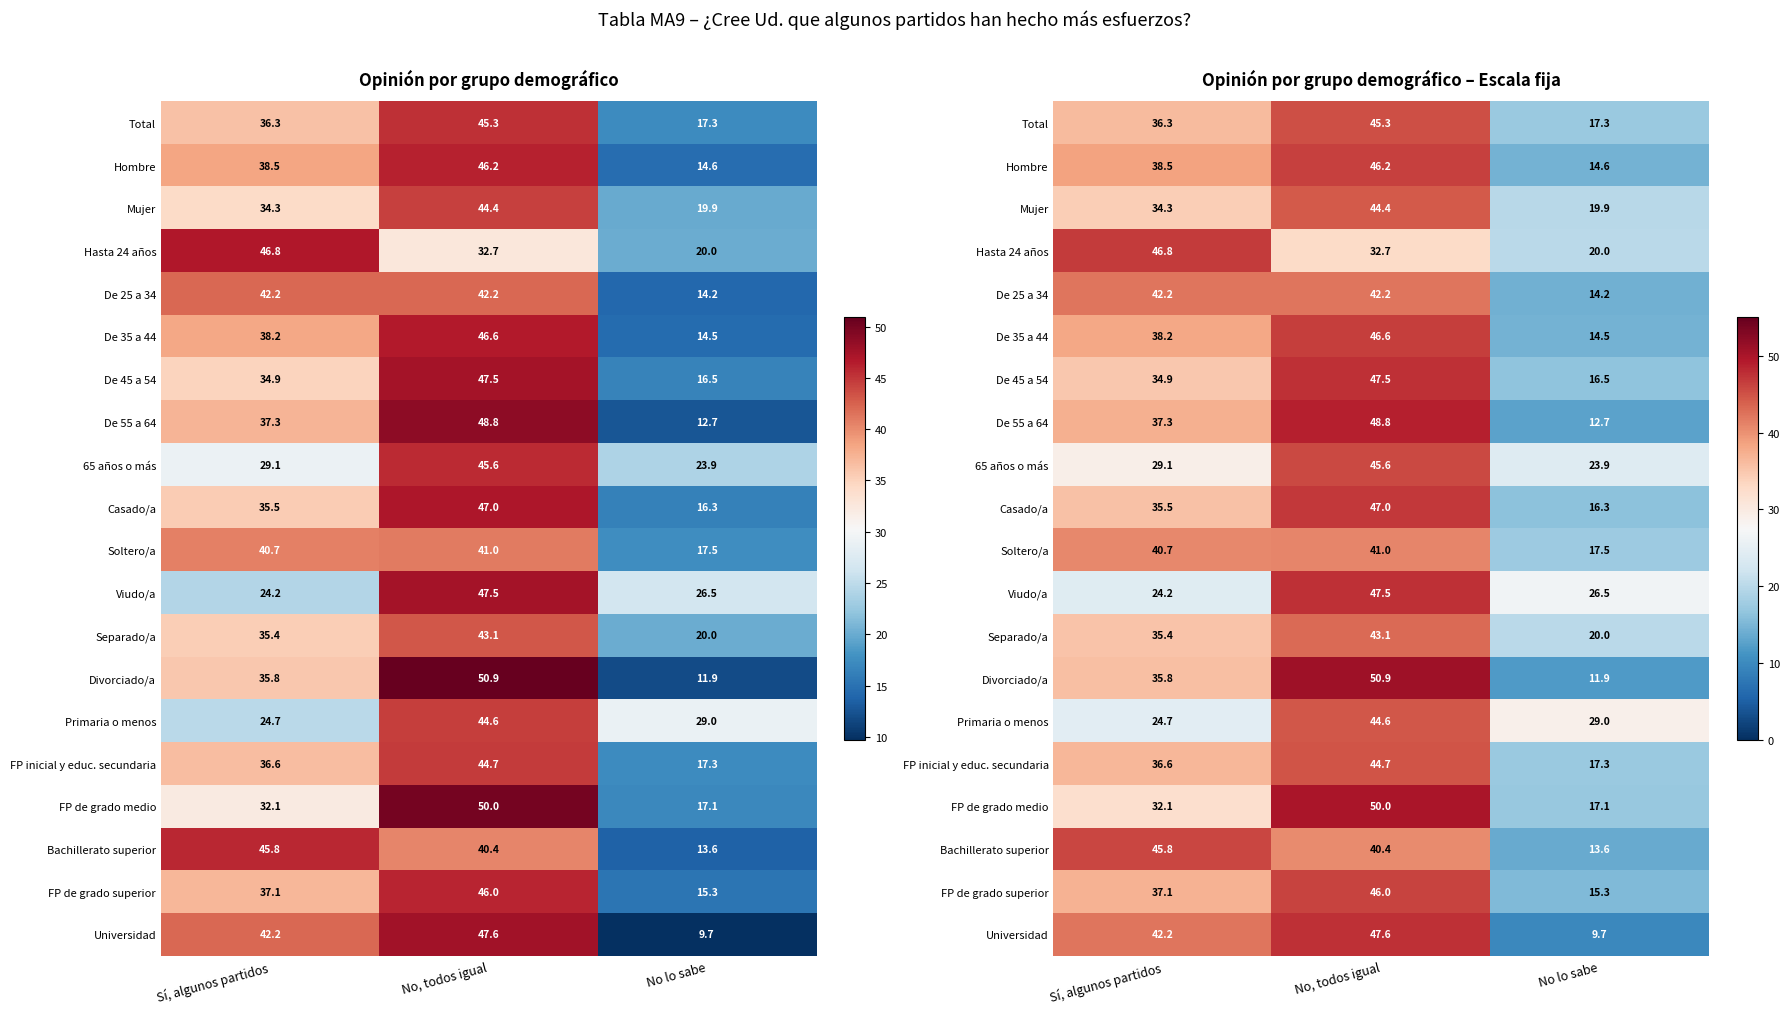

At which category is the sum across all series the highest?

No, todos igual